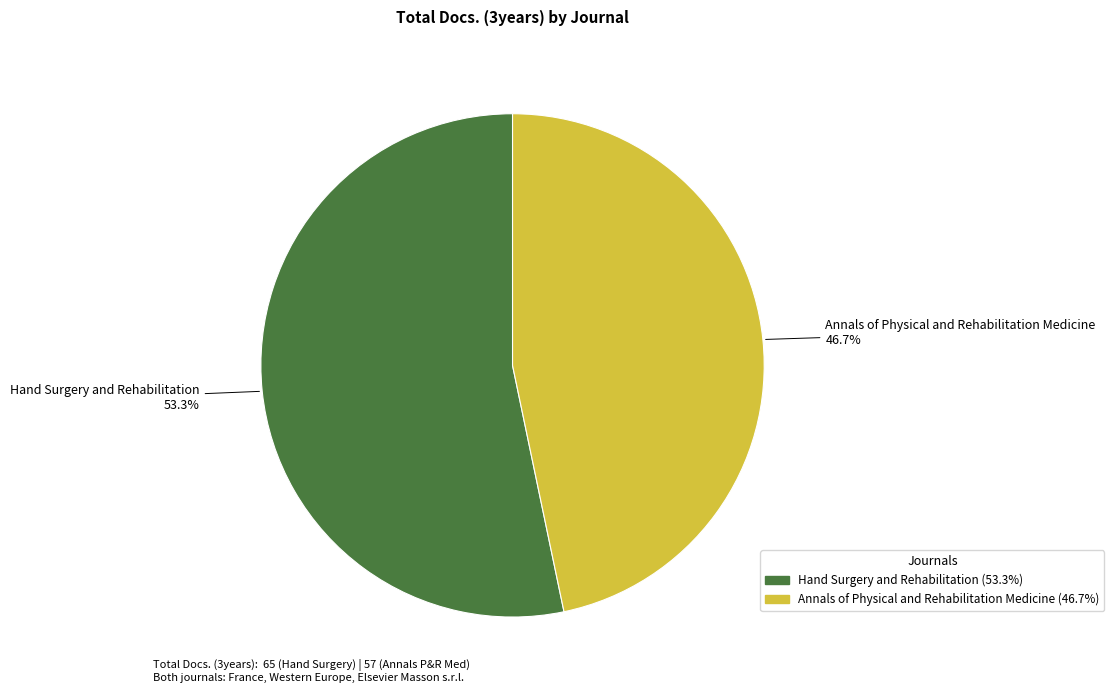

Is there a majority slice in this chart?

Yes